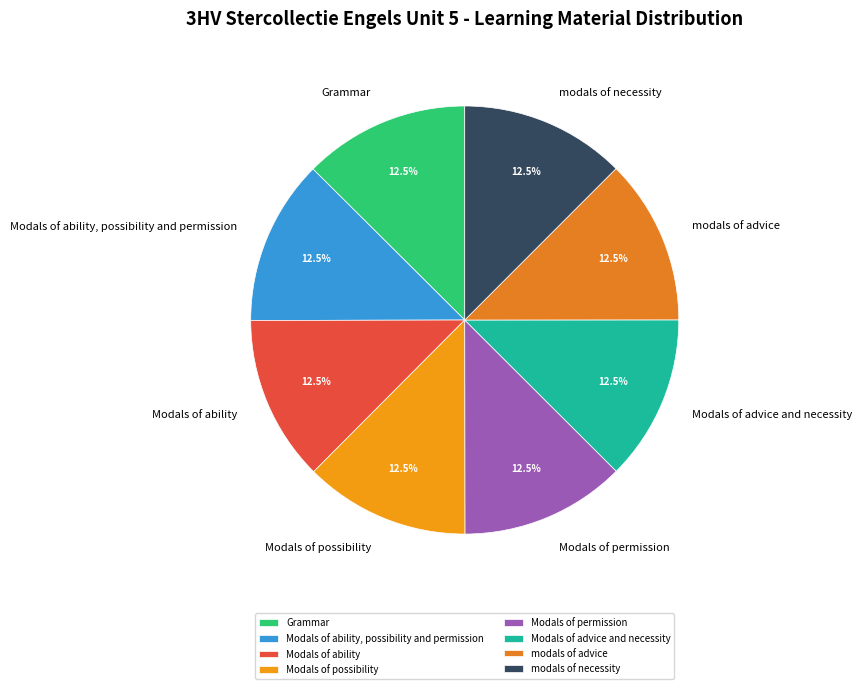

Combined, do modals of necessity and Grammar account for over 50%?

No